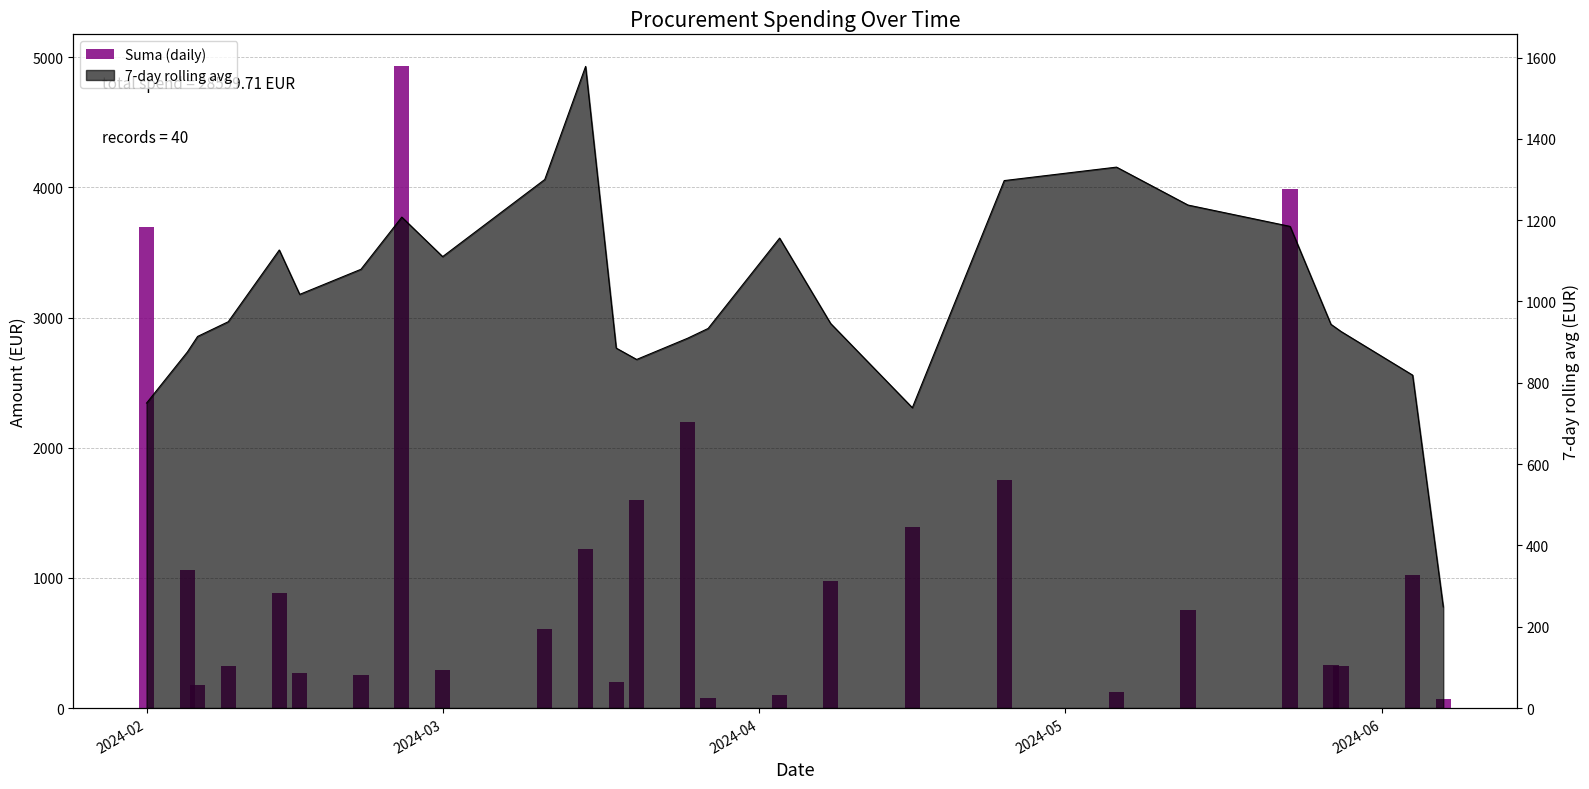

What is the difference between the second highest and minimum values?

3920.0